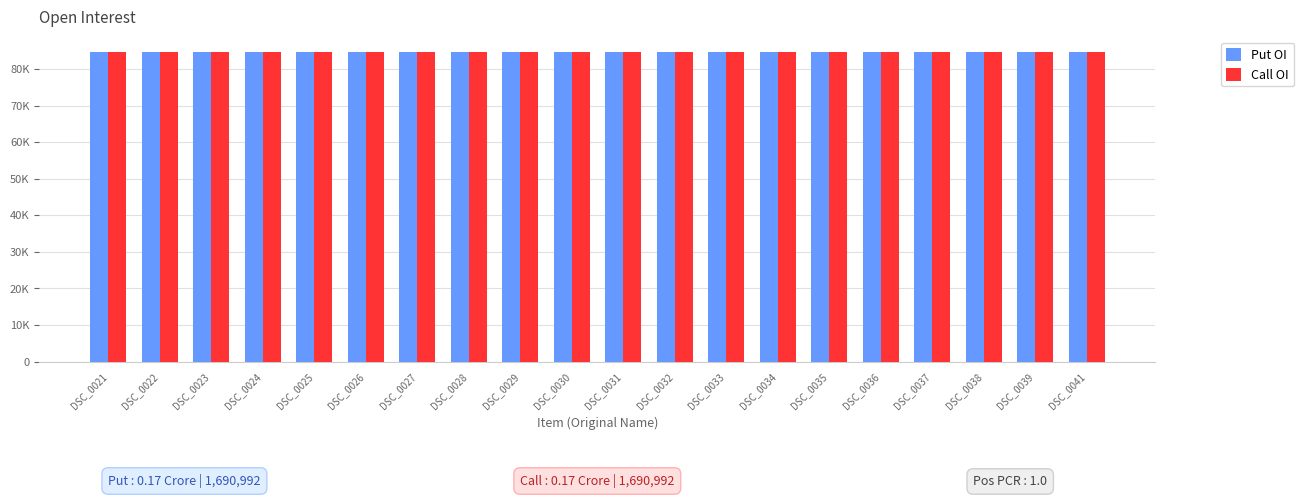

Which series has the widest spread of values?

Put OI